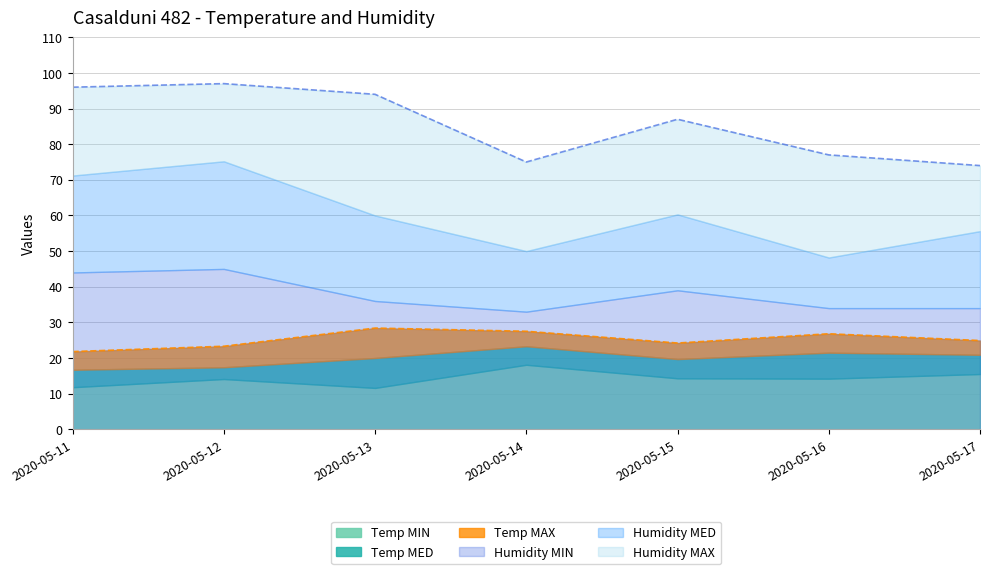

At 2020-05-12, list the series in order from largest to smallest.

Humidity MAX, Humidity MED, Humidity MIN, Temp MAX, Temp MED, Temp MIN